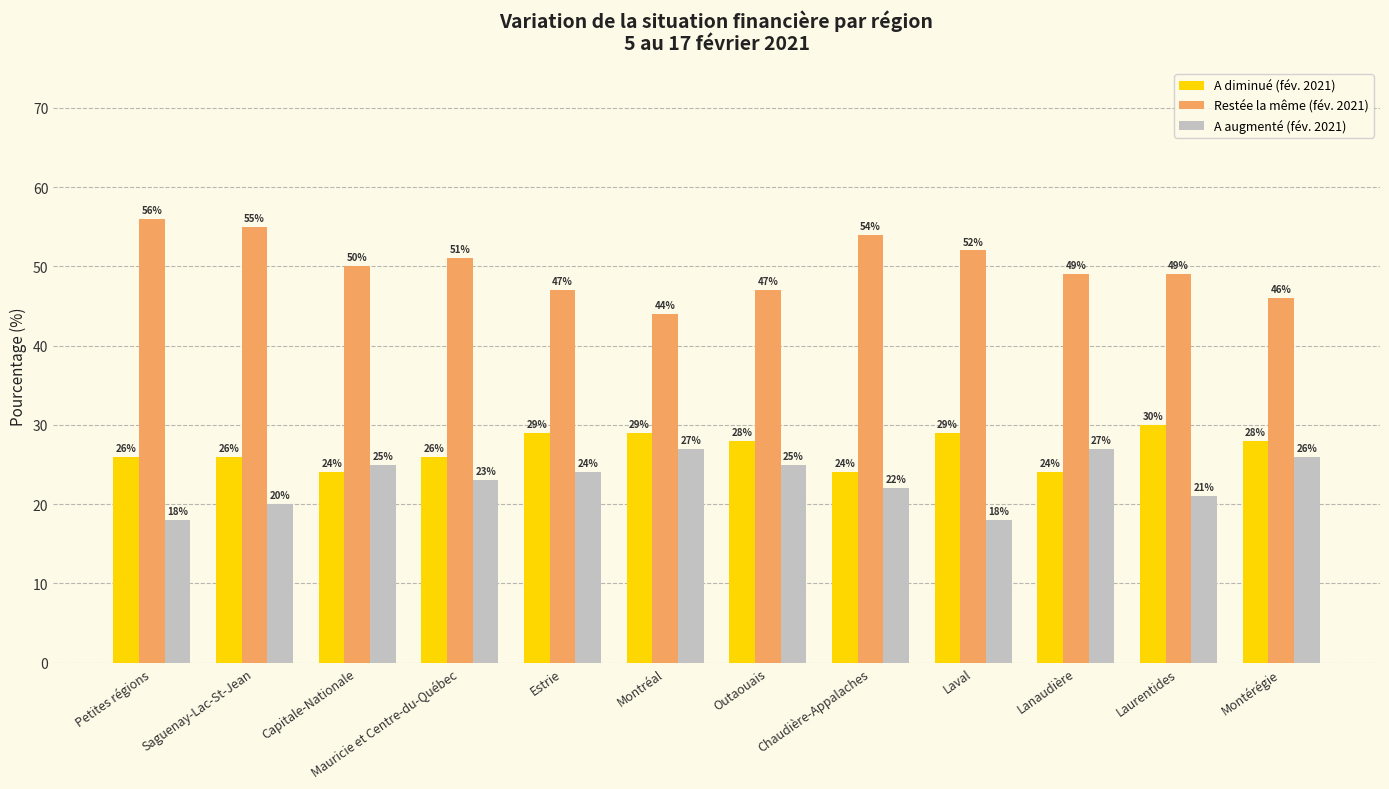

What is the difference between the maximum and minimum values in the A diminué (fév. 2021) series?

6